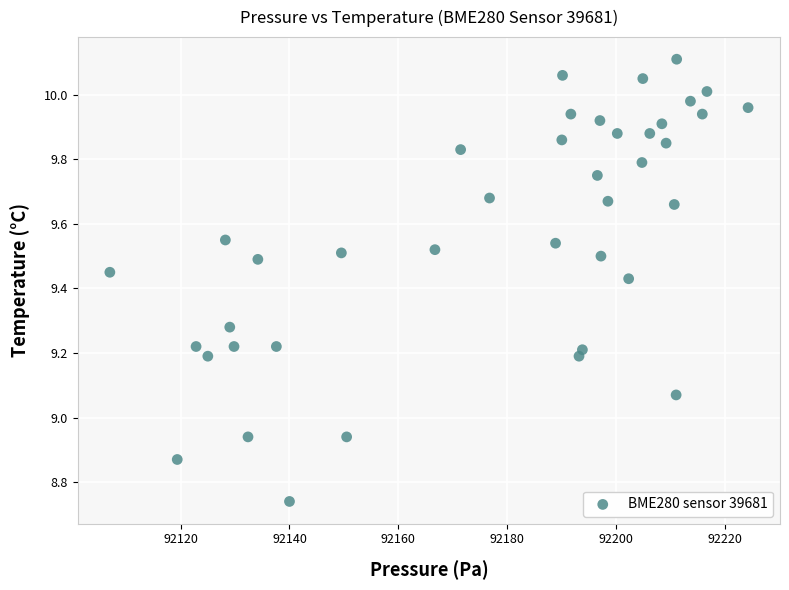

What is the range of Y values (max minus min)?

1.4